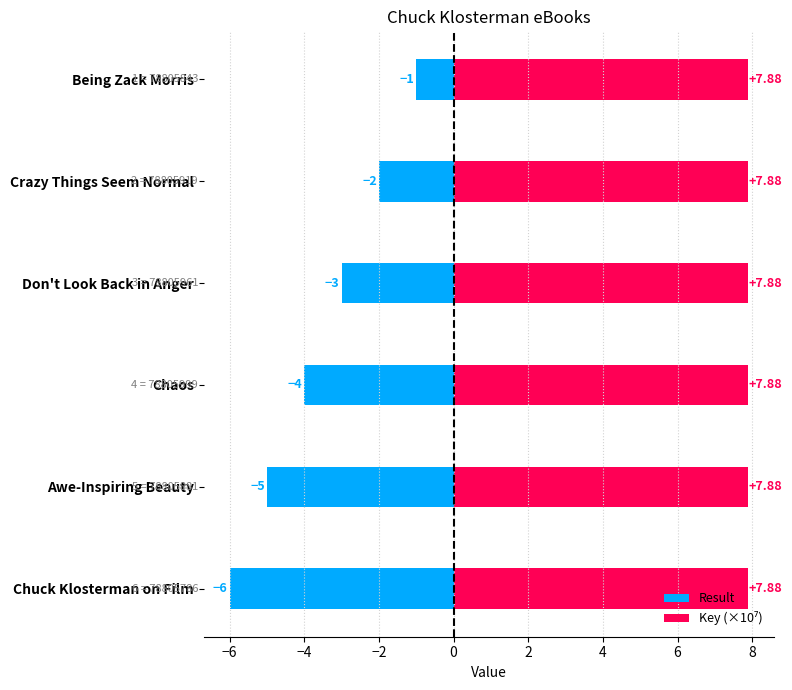

Count the Result values in the range -5 to -2.

4